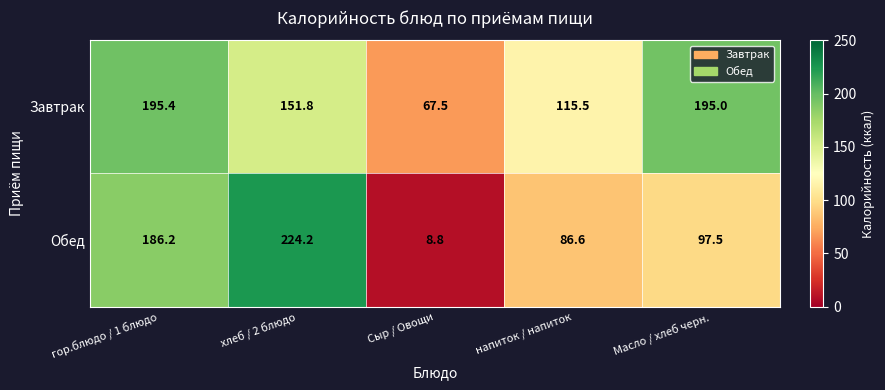

What is the difference between the second highest and minimum values in the Обед series?

177.4